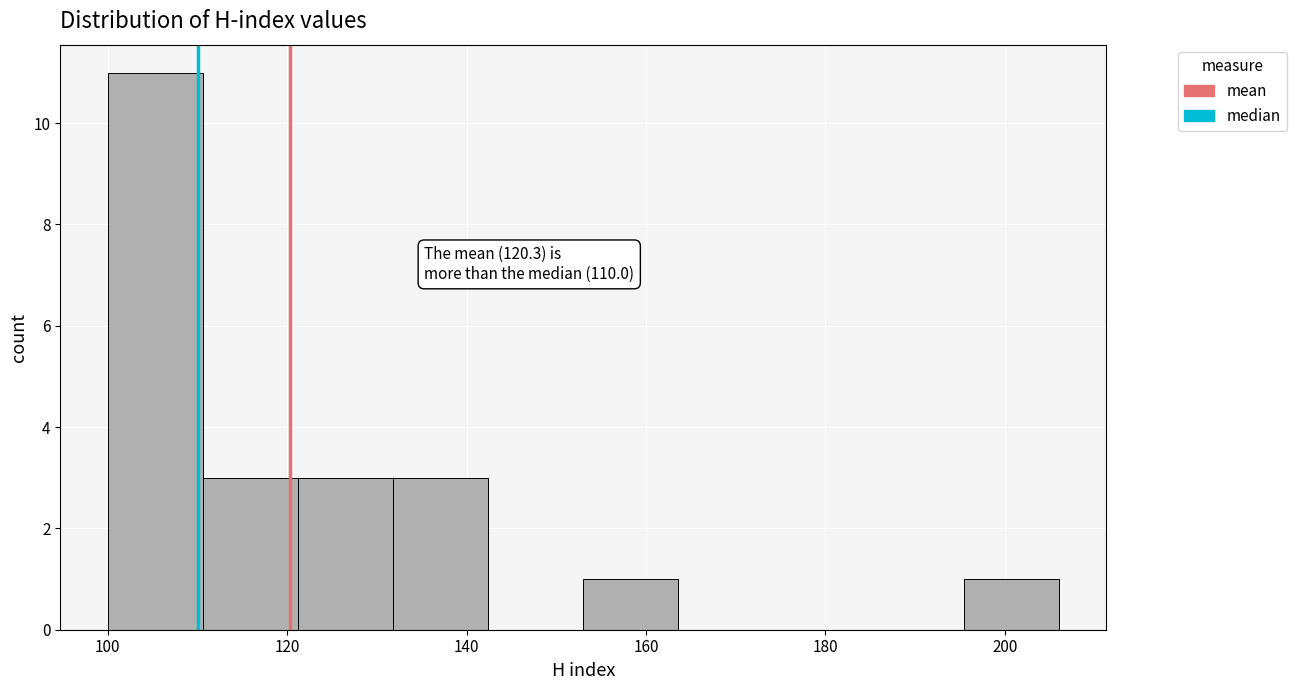

Which range on the x-axis has the tallest bar?

100.0 to 110.6